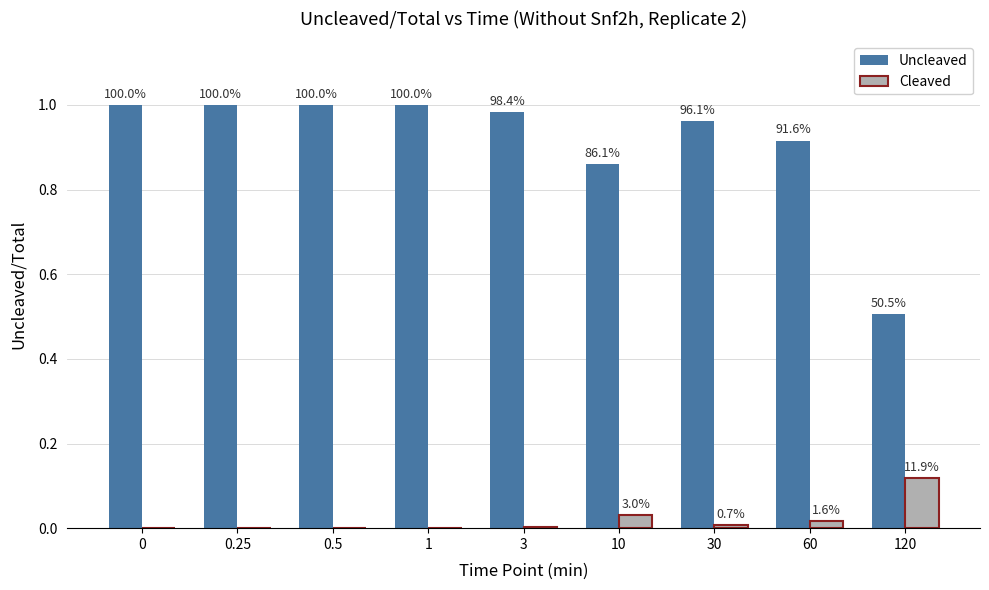

How many groups of bars are there?

9